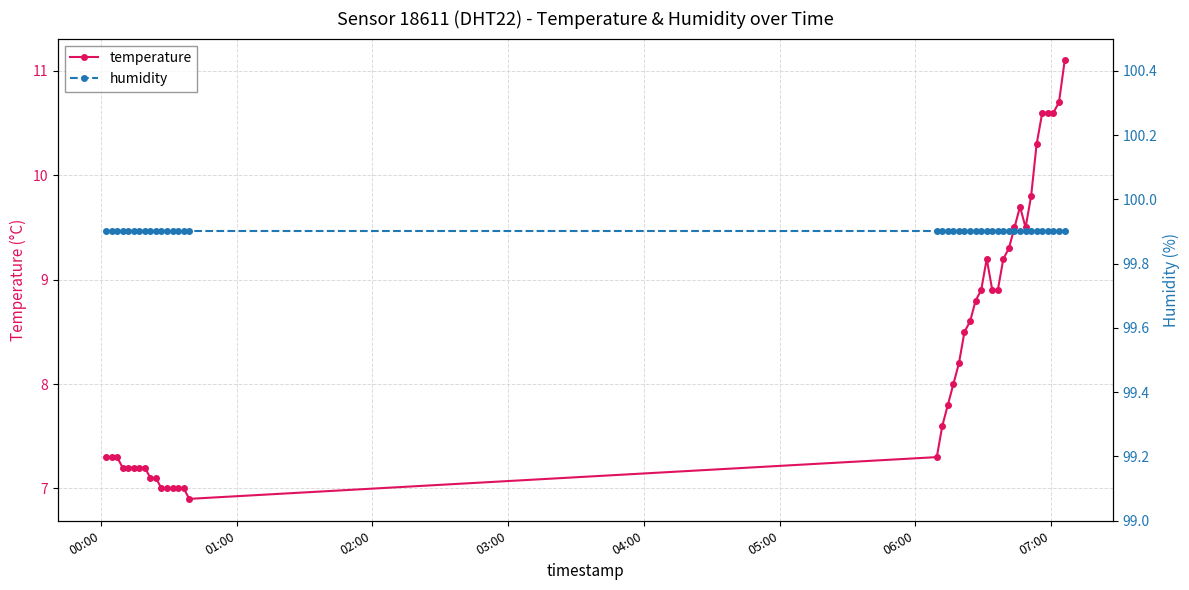

What is the minimum value for temperature?

6.9